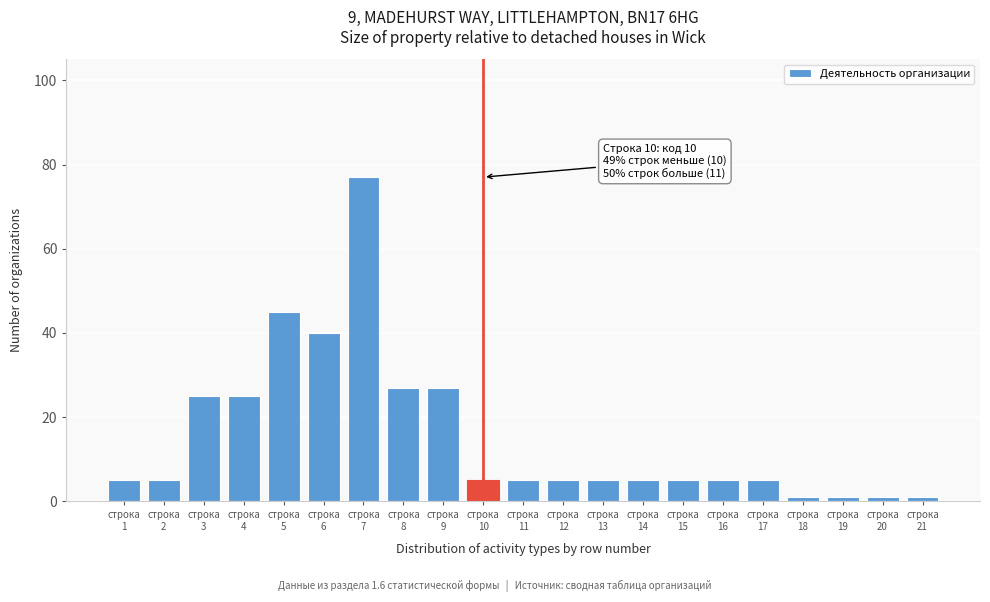

Reading left to right, list all the values displayed in this chart.

5	5	25	25	45	40	77	27	27	5	5	5	5	5	5	5	5	1	1	1	1